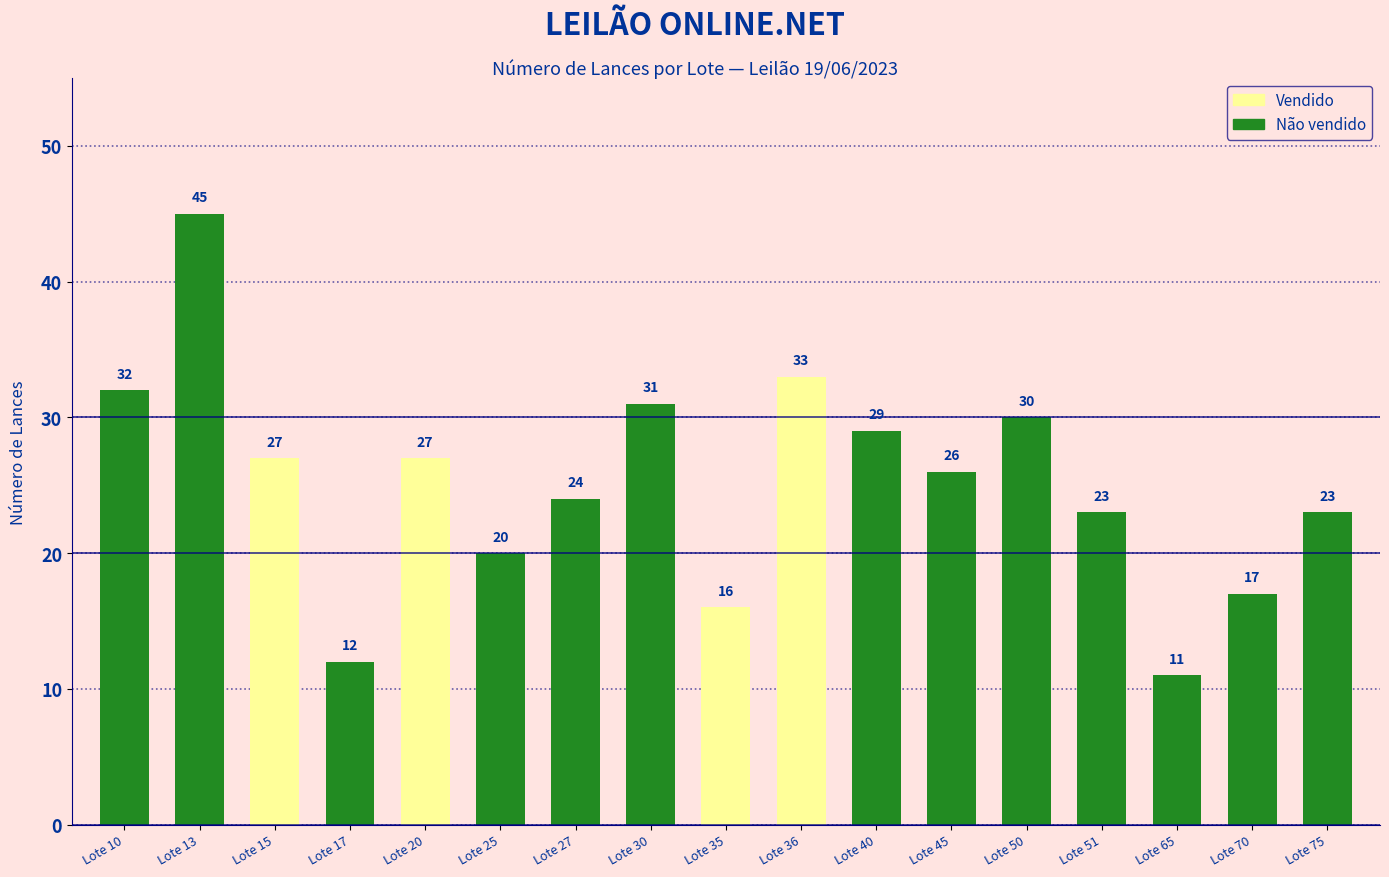

Count the number of data series in this chart.

1